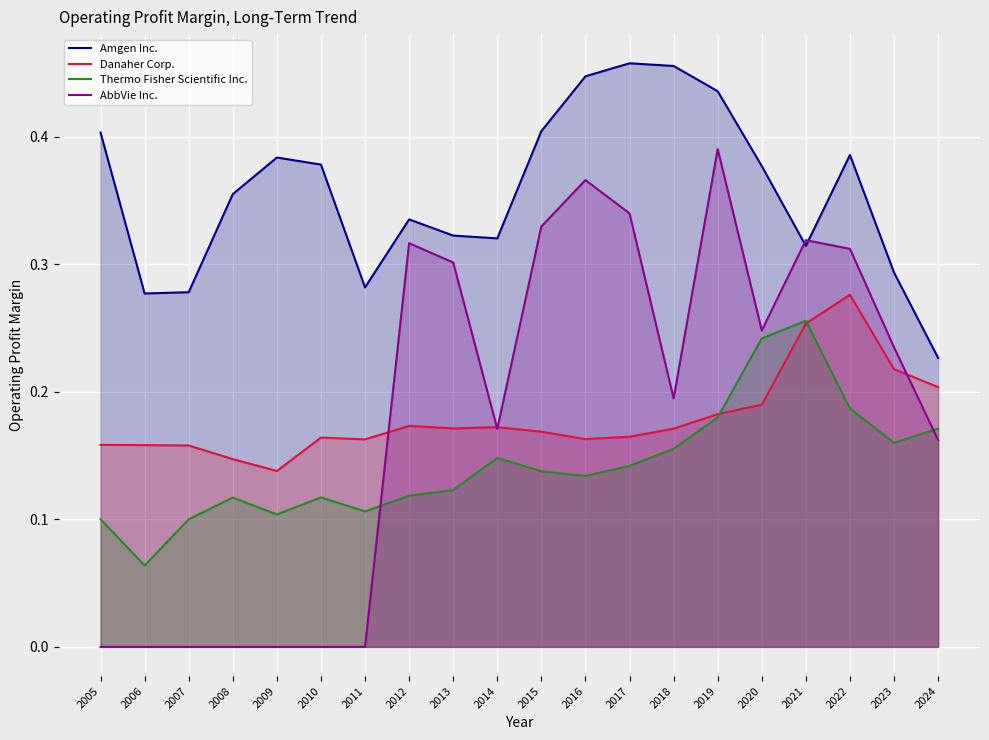

Reading right to left, extract all data points from this chart.

Amgen Inc.: 2024=0.2	2023=0.3	2022=0.4	2021=0.3	2020=0.4	2019=0.4	2018=0.5	2017=0.5	2016=0.4	2015=0.4	2014=0.3	2013=0.3	2012=0.3	2011=0.3	2010=0.4	2009=0.4	2008=0.4	2007=0.3	2006=0.3	2005=0.4
Danaher Corp.: 2024=0.2	2023=0.2	2022=0.3	2021=0.3	2020=0.2	2019=0.2	2018=0.2	2017=0.2	2016=0.2	2015=0.2	2014=0.2	2013=0.2	2012=0.2	2011=0.2	2010=0.2	2009=0.1	2008=0.1	2007=0.2	2006=0.2	2005=0.2
Thermo Fisher Scientific Inc.: 2024=0.2	2023=0.2	2022=0.2	2021=0.3	2020=0.2	2019=0.2	2018=0.2	2017=0.1	2016=0.1	2015=0.1	2014=0.1	2013=0.1	2012=0.1	2011=0.1	2010=0.1	2009=0.1	2008=0.1	2007=0.1	2006=0.1	2005=0.1
AbbVie Inc.: 2024=0.2	2023=0.2	2022=0.3	2021=0.3	2020=0.2	2019=0.4	2018=0.2	2017=0.3	2016=0.4	2015=0.3	2014=0.2	2013=0.3	2012=0.3	2011=0.0	2010=0.0	2009=0.0	2008=0.0	2007=0.0	2006=0.0	2005=0.0